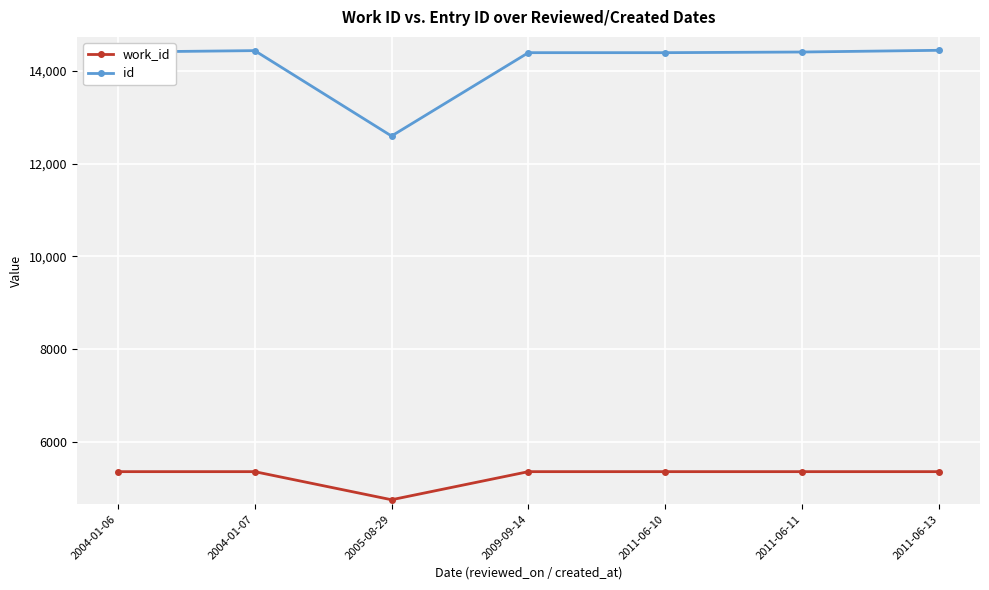

At 2005-08-29, list the series in order from smallest to largest.

work_id, id